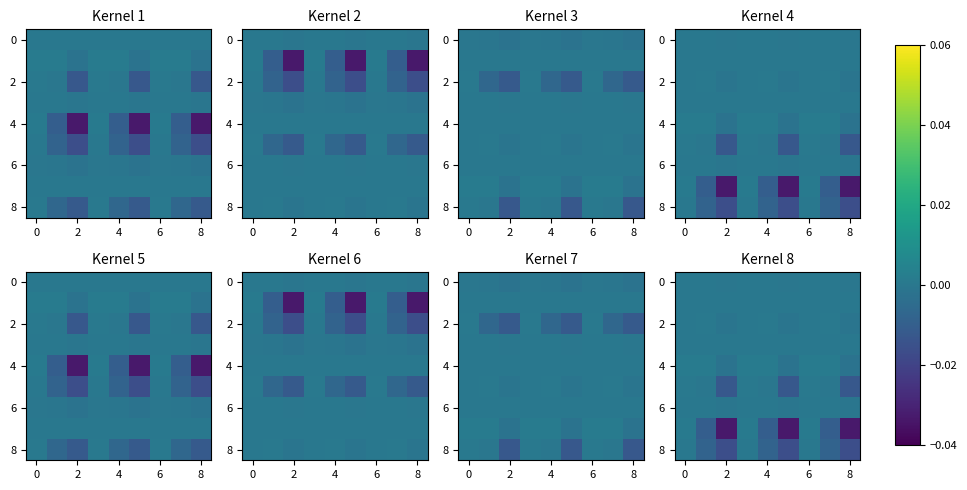

How many values in 4 are above zero?

6